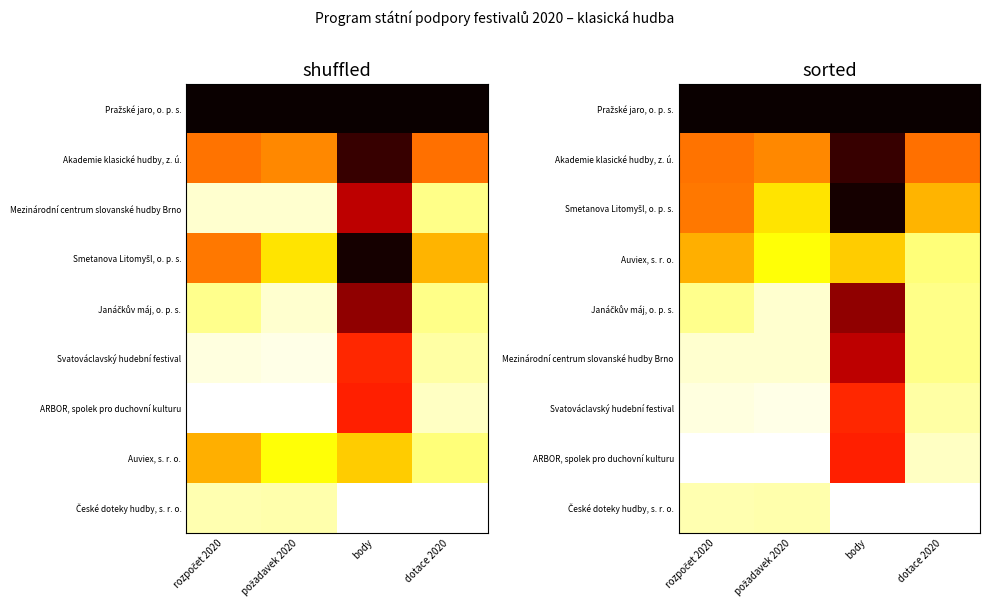

List the series in order of their peak value, highest first.

Pražské jaro, o. p. s., Smetanova Litomyšl, o. p. s., Akademie klasické hudby, z. ú., Janáčkův máj, o. p. s., Mezinárodní centrum slovanské hudby Brno, ARBOR, spolek pro duchovní kulturu, Svatováclavský hudební festival, Auviex, s. r. o., České doteky hudby, s. r. o.